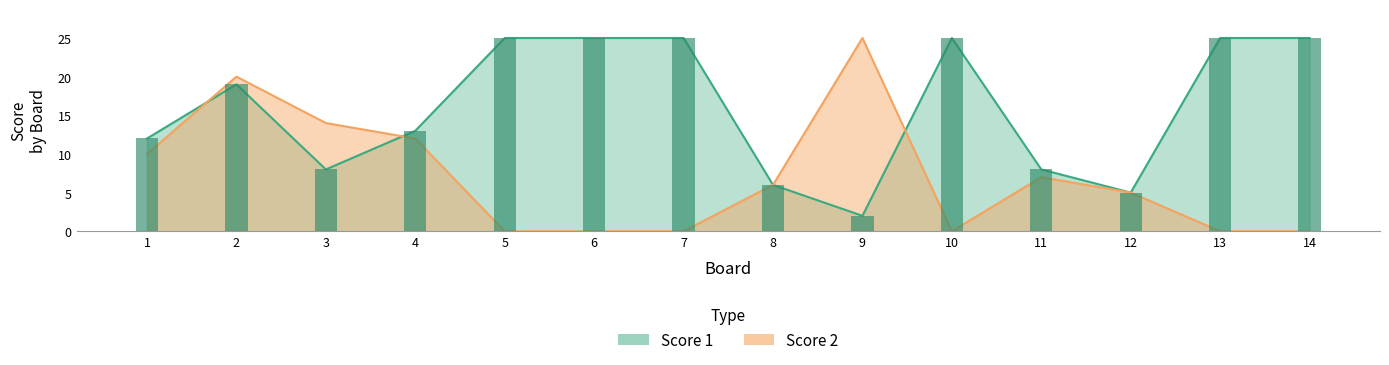

At which label is Score 1 closest to 13?

4